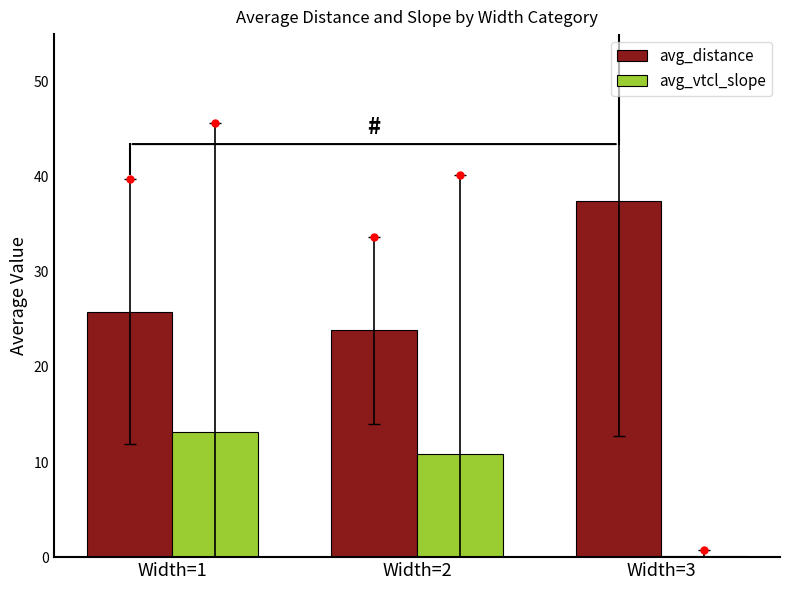

What is the total value across all series at Width=2?

34.7